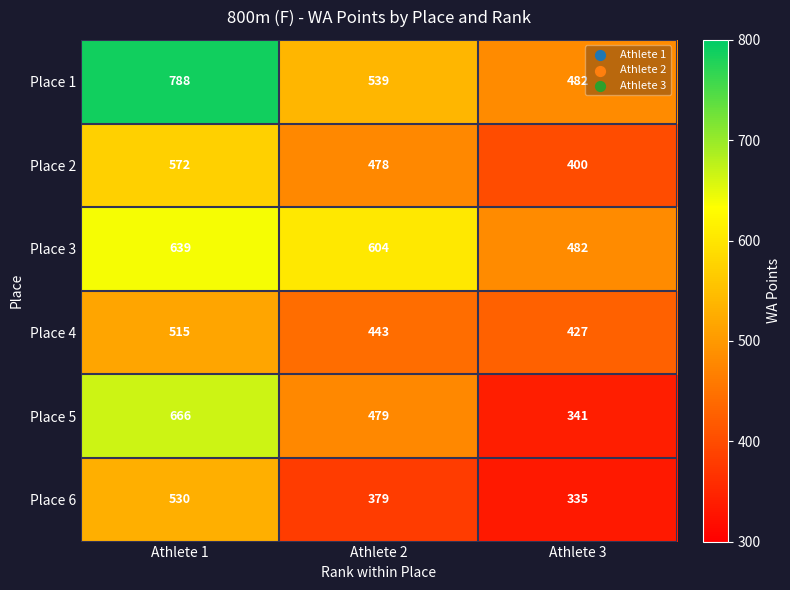

Is the value of Place 4 at Athlete 1 greater than the value of Place 5 at Athlete 3?

Yes